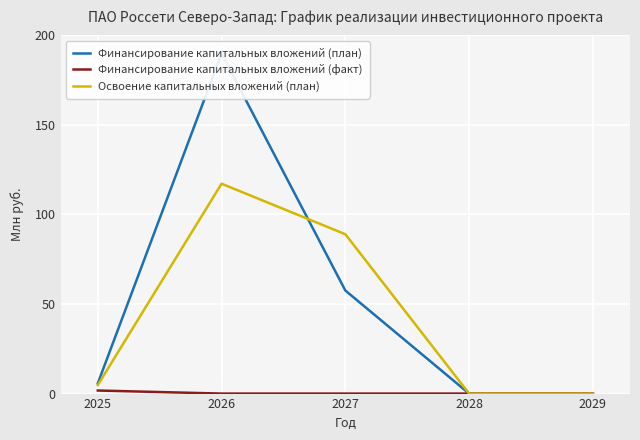

The Финансирование капитальных вложений (факт) series shows 0.9 at 2029. True or false?

False